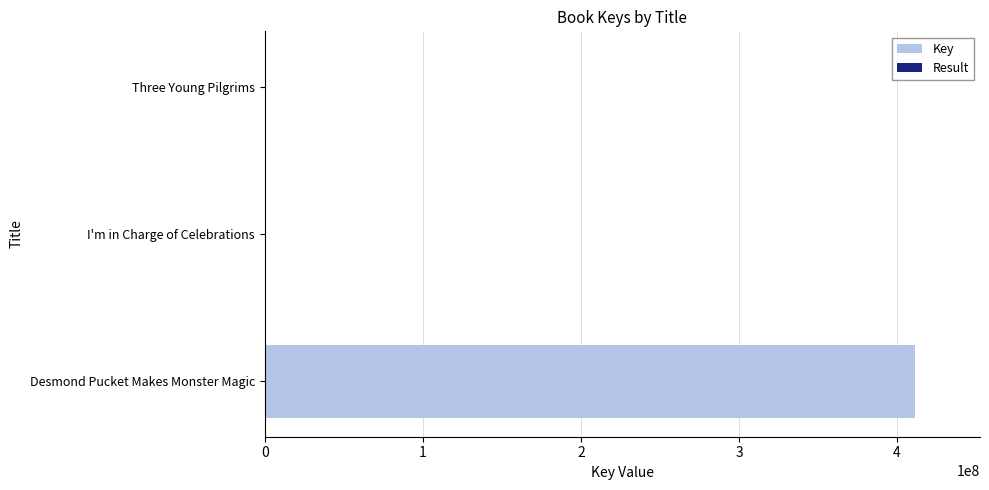

Between Desmond Pucket Makes Monster Magic and Three Young Pilgrims, which series saw the biggest shift?

Key